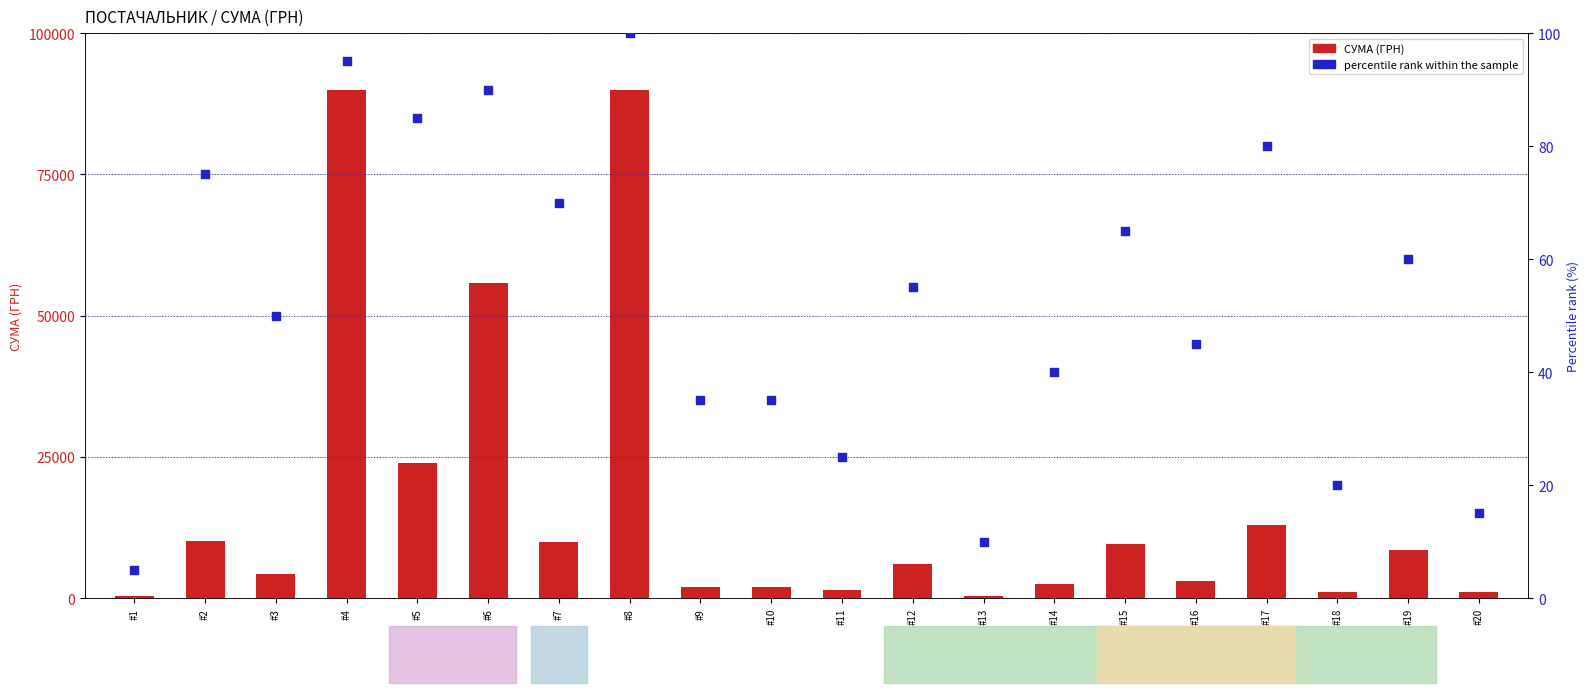

At how many categories does at least one series exceed 13862?

4